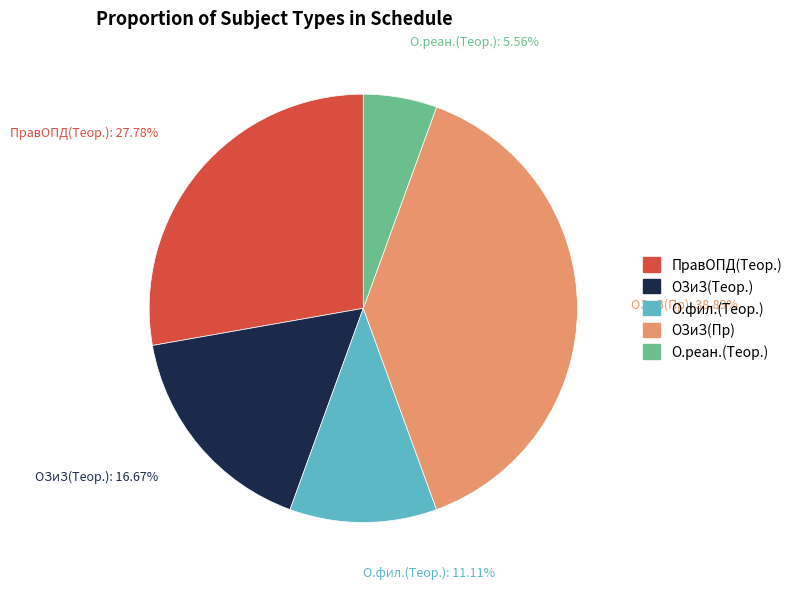

Rank the categories by value from highest to lowest.

ОЗиЗ(Пр), ПравОПД(Теор.), ОЗиЗ(Теор.), О.фил.(Теор.), О.реан.(Теор.)